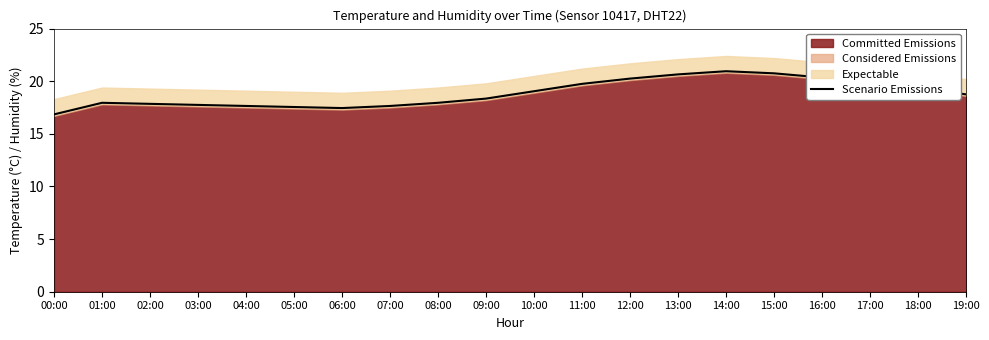

Rank the categories by value from highest to lowest.

14:00, 15:00, 13:00, 16:00, 12:00, 17:00, 11:00, 18:00, 10:00, 19:00, 09:00, 01:00, 08:00, 02:00, 03:00, 04:00, 07:00, 05:00, 06:00, 00:00